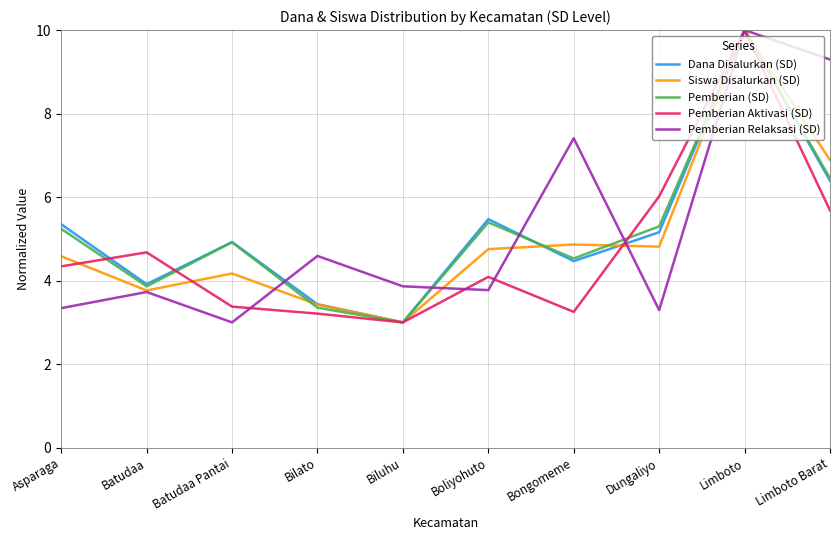

What is the difference between the maximum and minimum values in the Pemberian Relaksasi (SD) series?

7.0